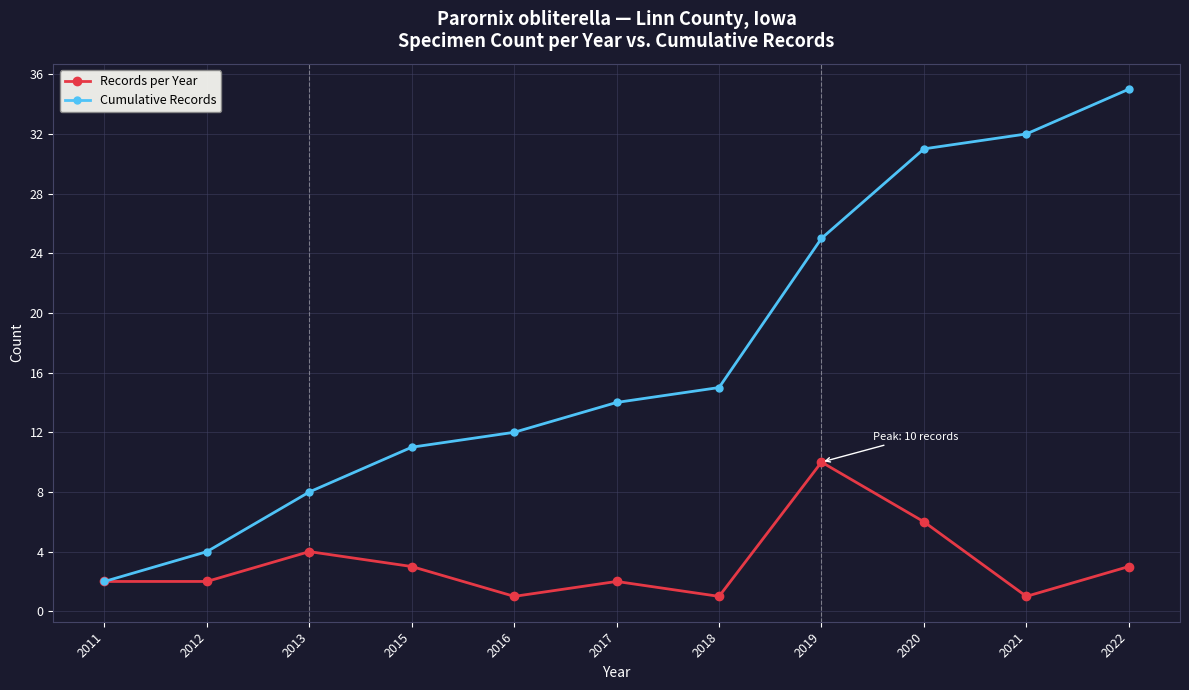

Which series has the largest total across all categories?

Cumulative Records